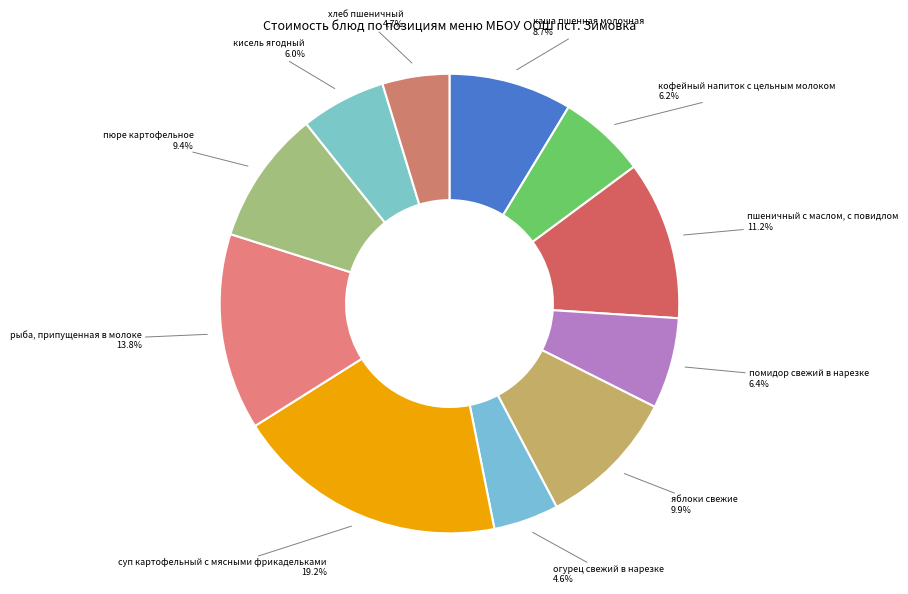

What percentage is the каша пшенная молочная slice, to the nearest percent?

9%